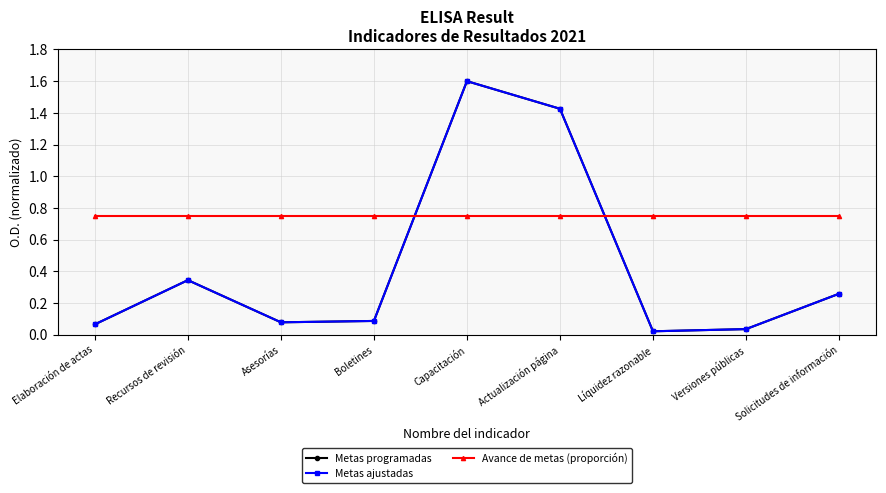

How many lines are shown in the chart?

3